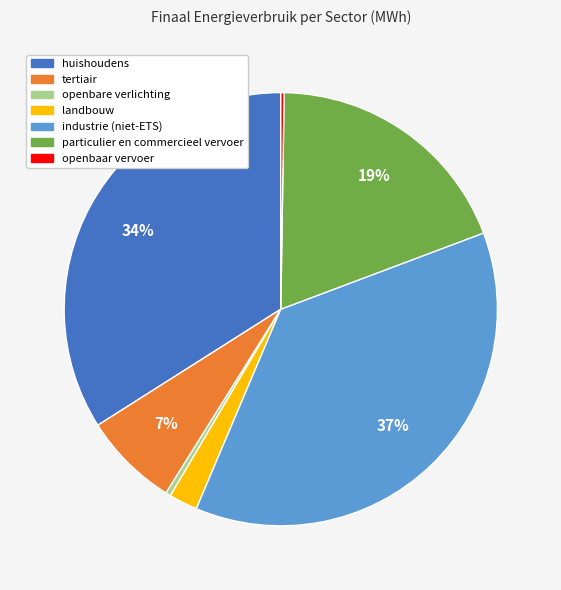

To the nearest percent, what portion does tertiair represent?

7%